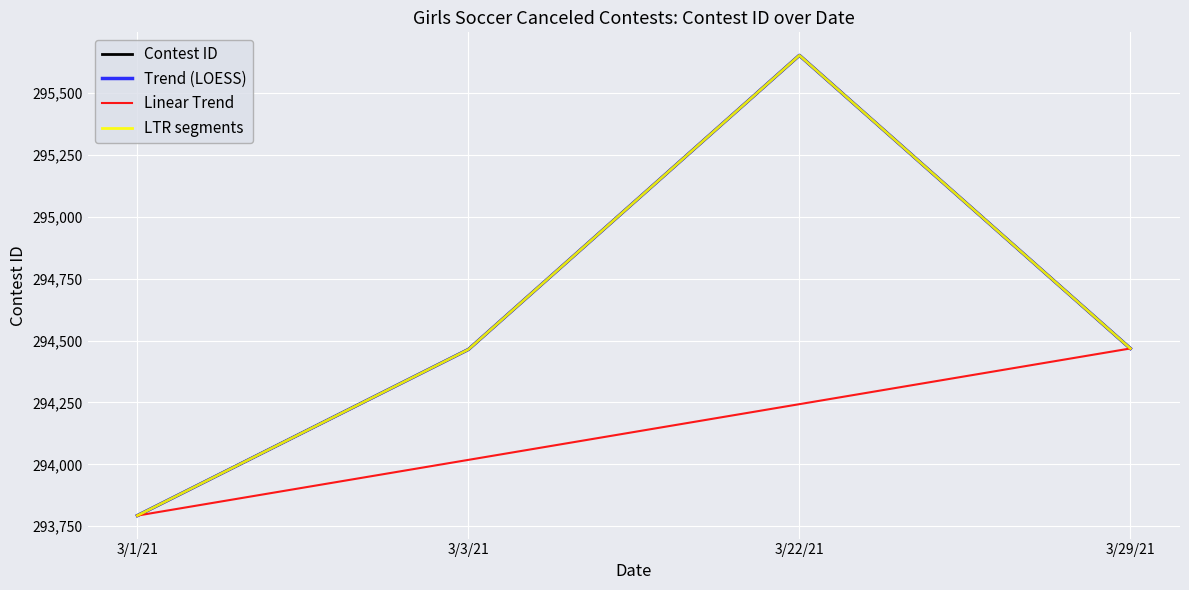

Is this an area chart (filled region under the line)?

No